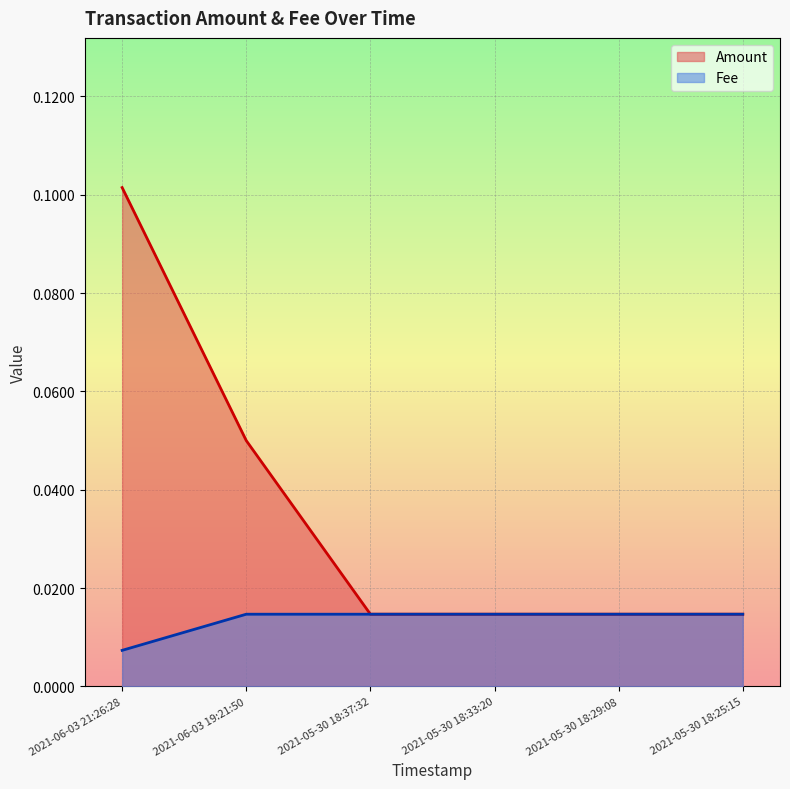

Reading right to left, extract all data points from this chart.

Amount: 2021-05-30 18:25:15=0.0	2021-05-30 18:29:08=0.0	2021-05-30 18:33:20=0.0	2021-05-30 18:37:32=0.0	2021-06-03 19:21:50=0.1	2021-06-03 21:26:28=0.1
Fee: 2021-05-30 18:25:15=0.0	2021-05-30 18:29:08=0.0	2021-05-30 18:33:20=0.0	2021-05-30 18:37:32=0.0	2021-06-03 19:21:50=0.0	2021-06-03 21:26:28=0.0